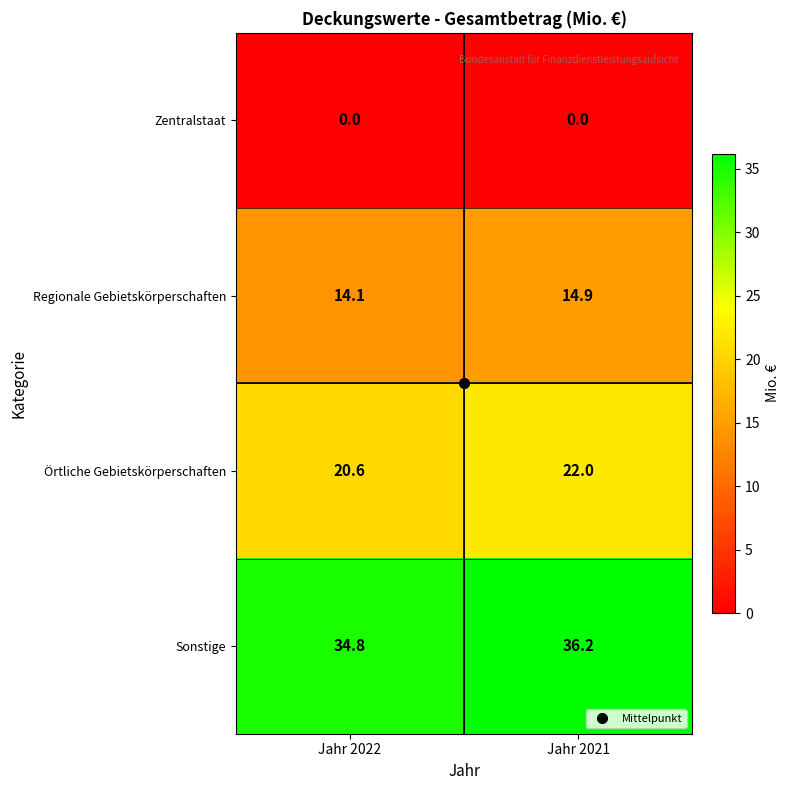

What value does the Sonstige series have at Jahr 2022?

34.8